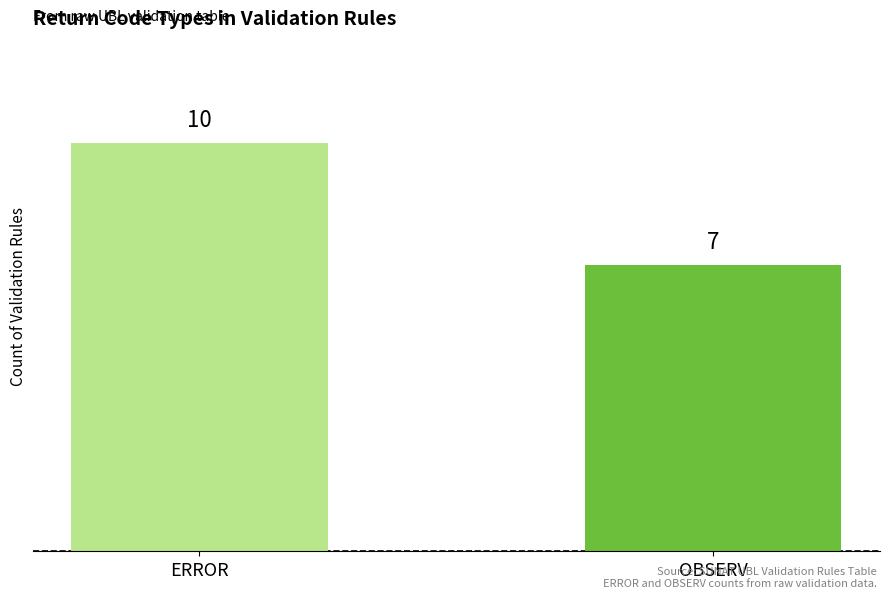

What is the ratio of the value at OBSERV to the value at ERROR?

0.7